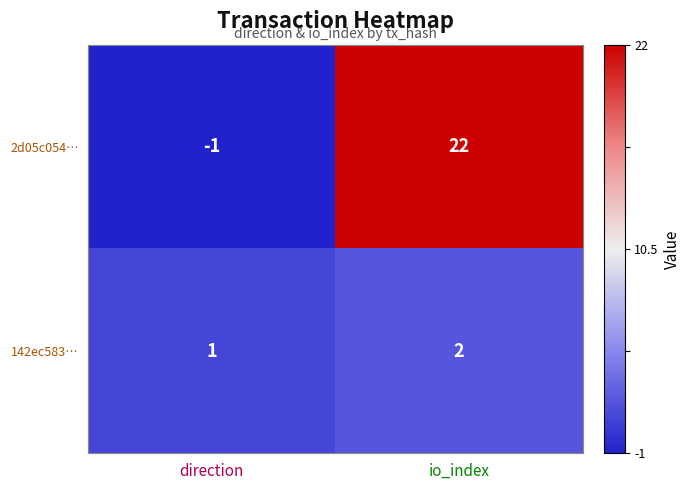

Where is 2d05c054… nearest to the value 10?

direction